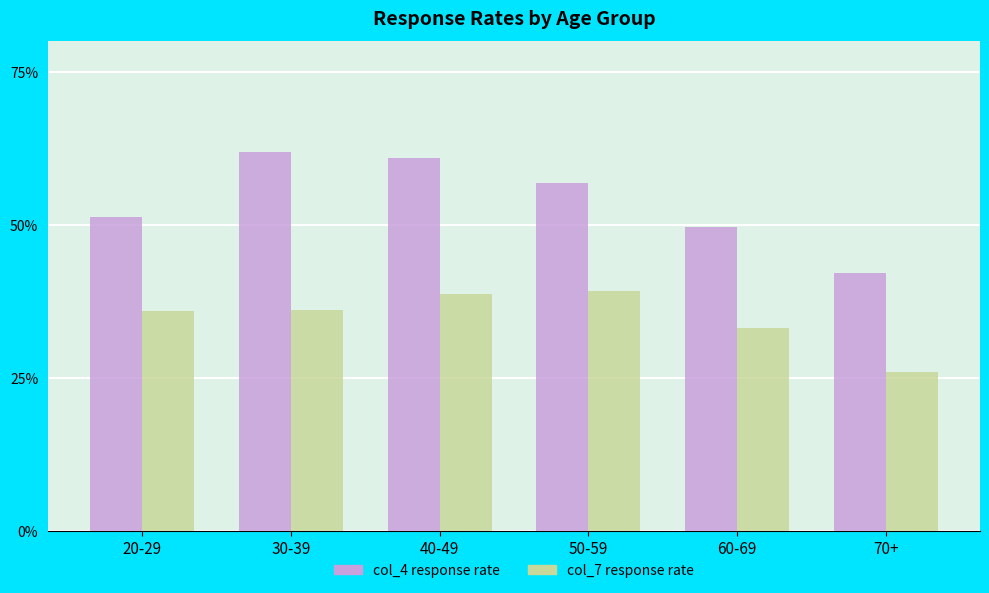

Is it true that col_4 response rate equals 59.2 at 70+?

False